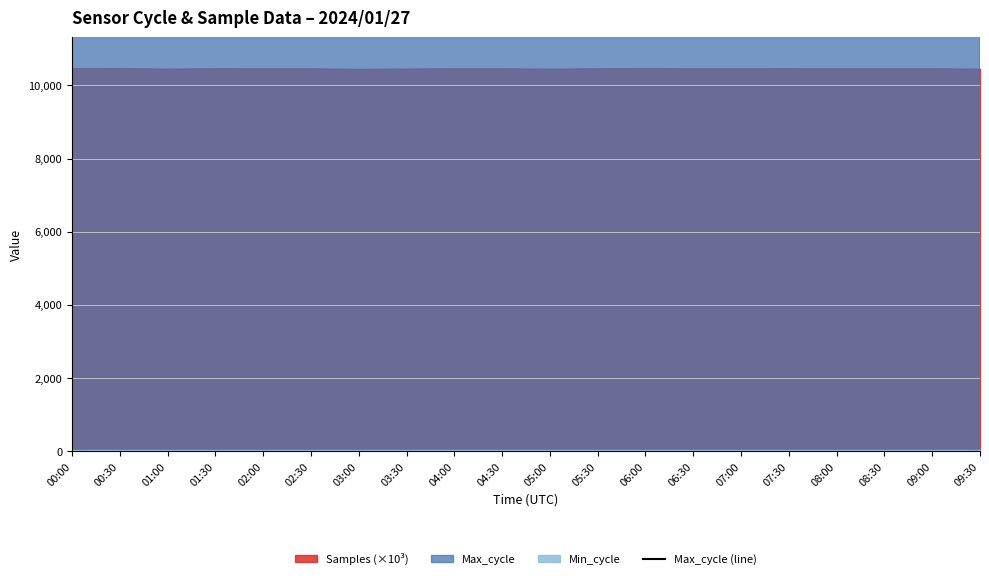

How many lines are shown in the chart?

1